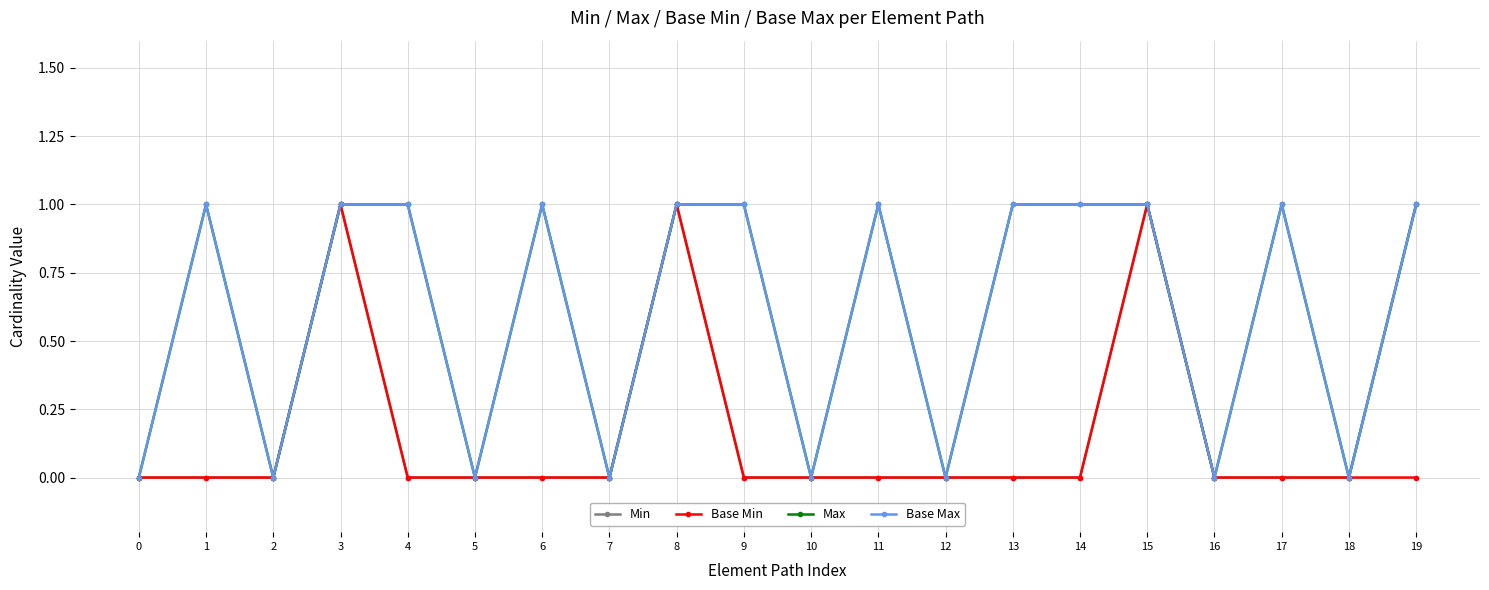

At 2, list the series in order from smallest to largest.

Min, Base Min, Max, Base Max